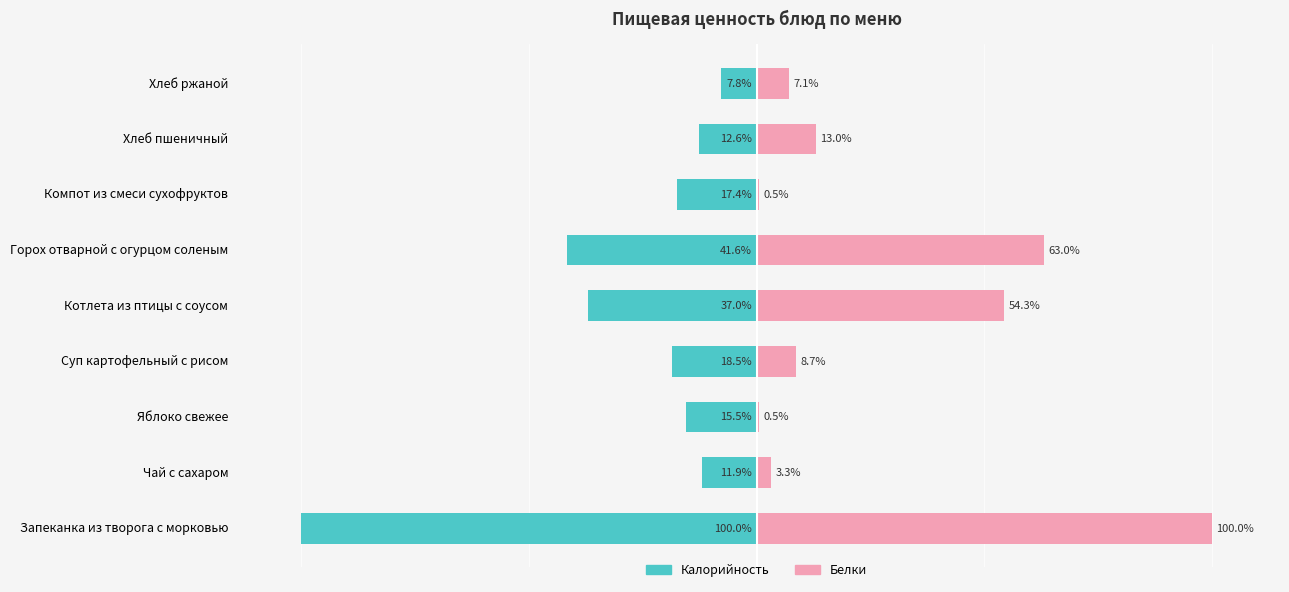

What is the value of the Калорийность bar at the 8th from the left?

-12.6